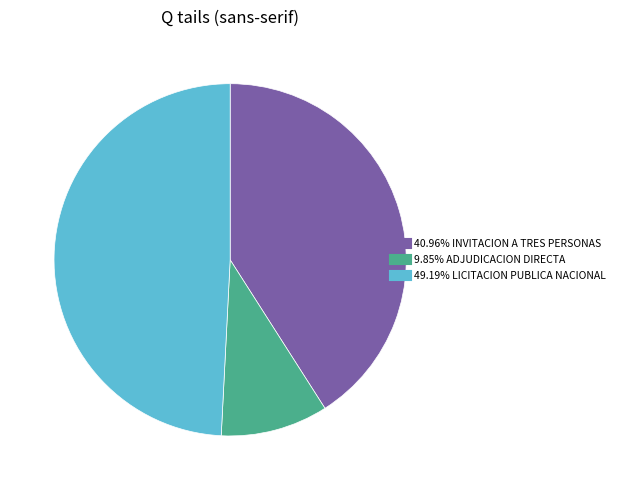

Is there any slice that represents more than half of the pie?

No